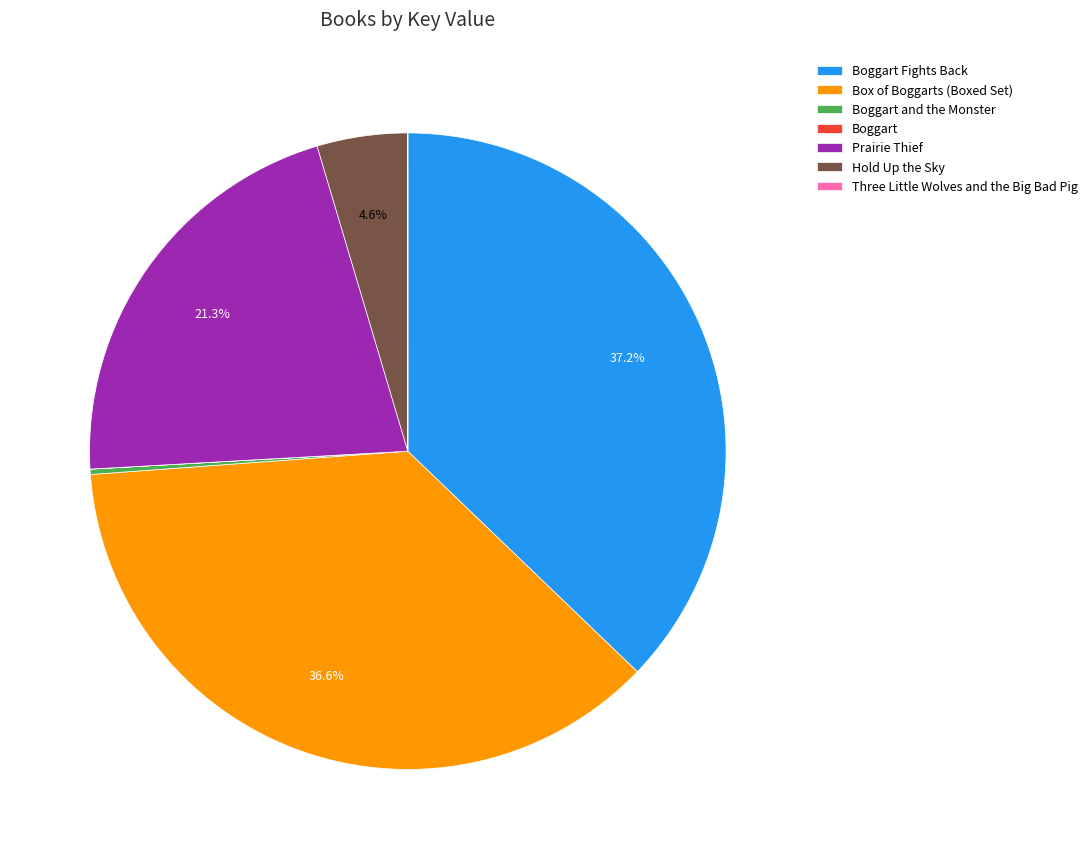

What percentage is NOT represented by Prairie Thief?

78.7%